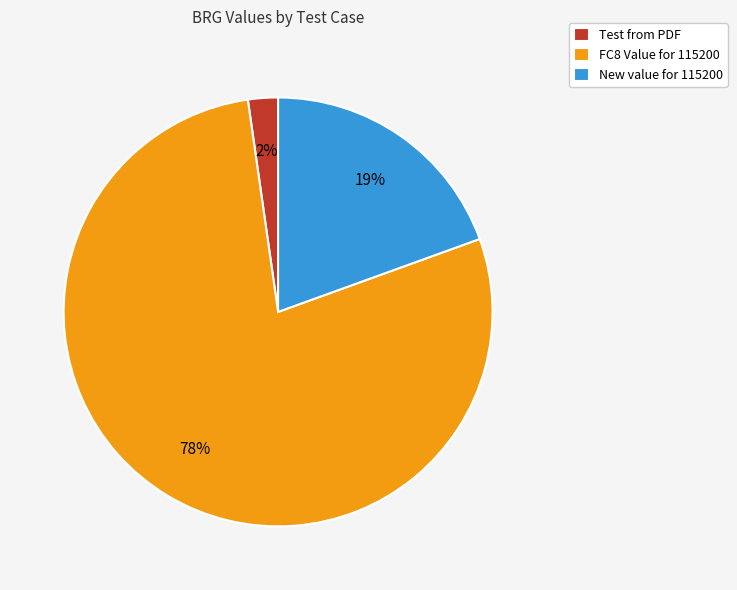

Combined, do FC8 Value for 115200 and New value for 115200 account for over 50%?

Yes